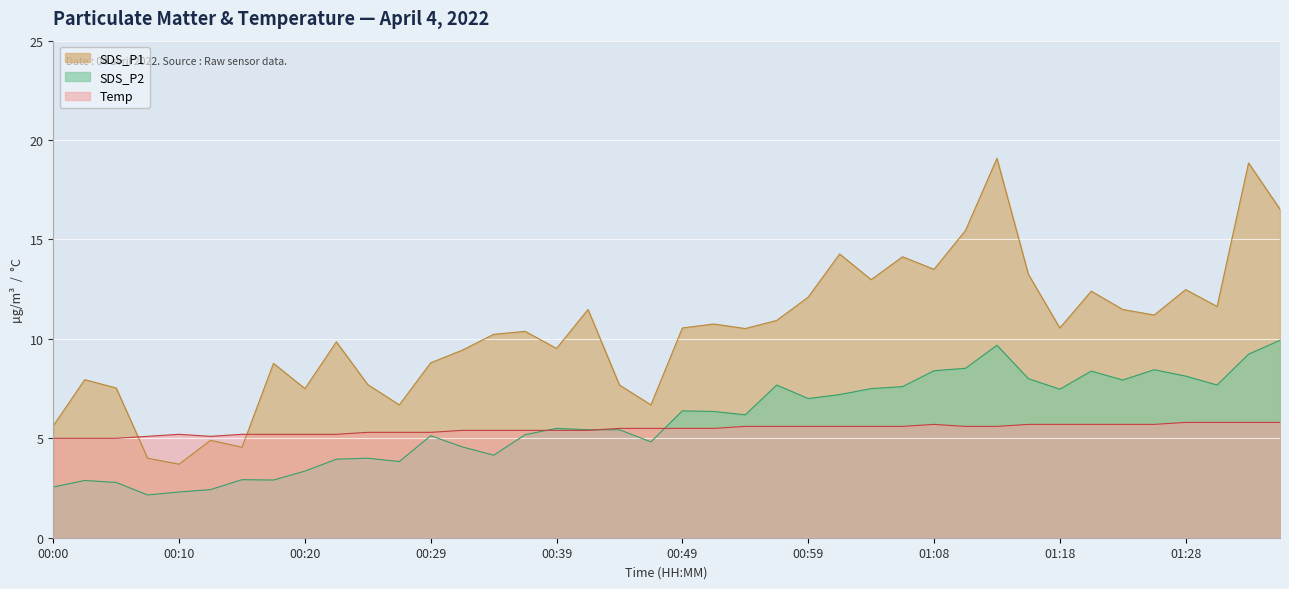

Where do Temp and SDS_P2 first cross each other?

00:37 and 00:39